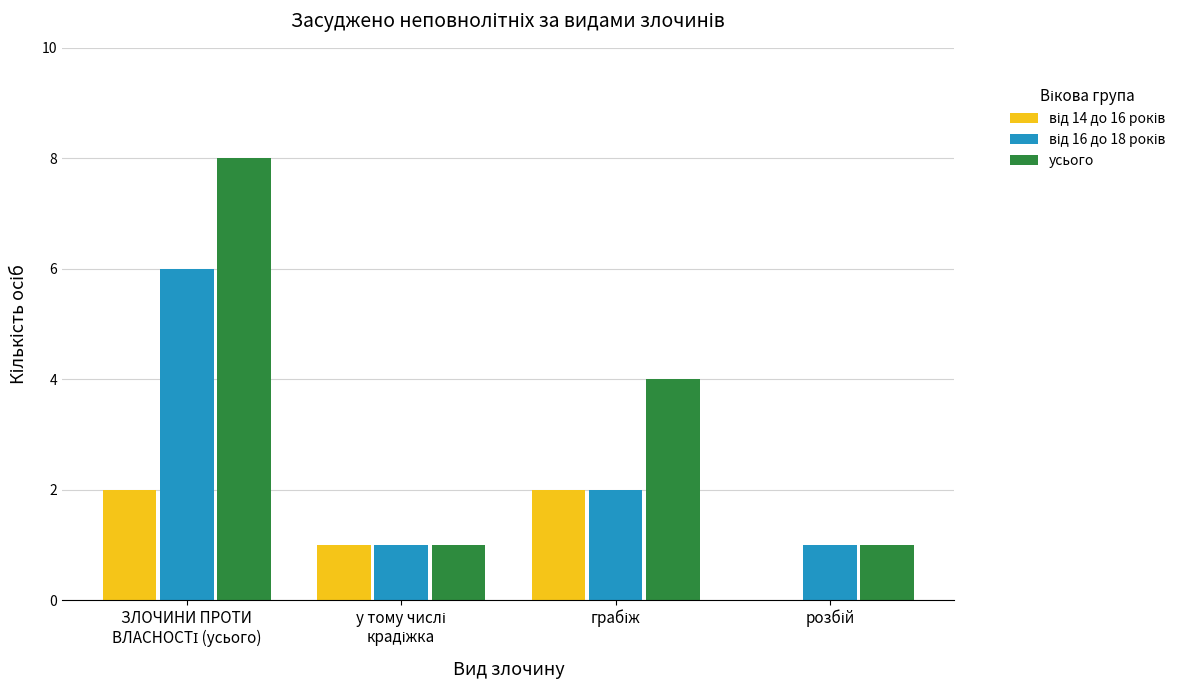

What is the sum of all усього values?

14